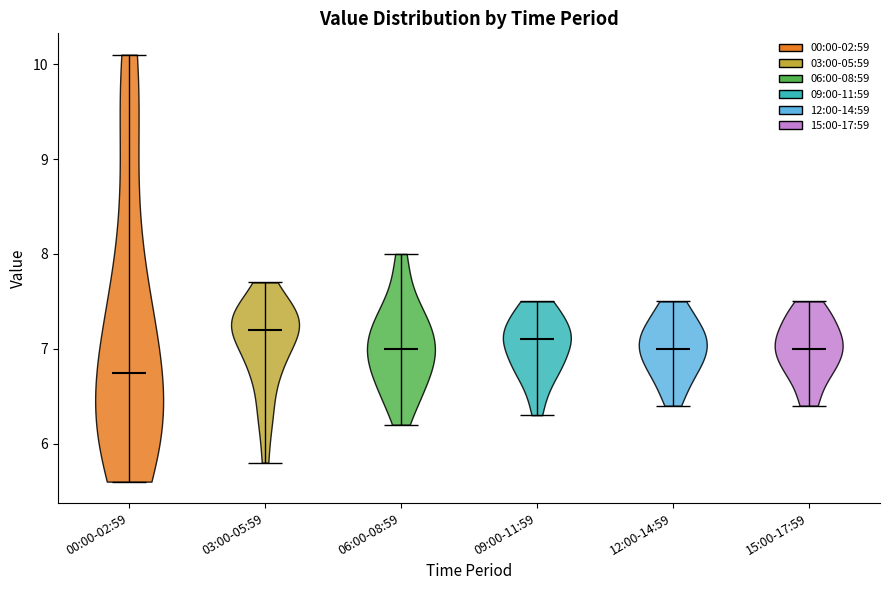

Which violin has the highest median line?

03:00-05:59